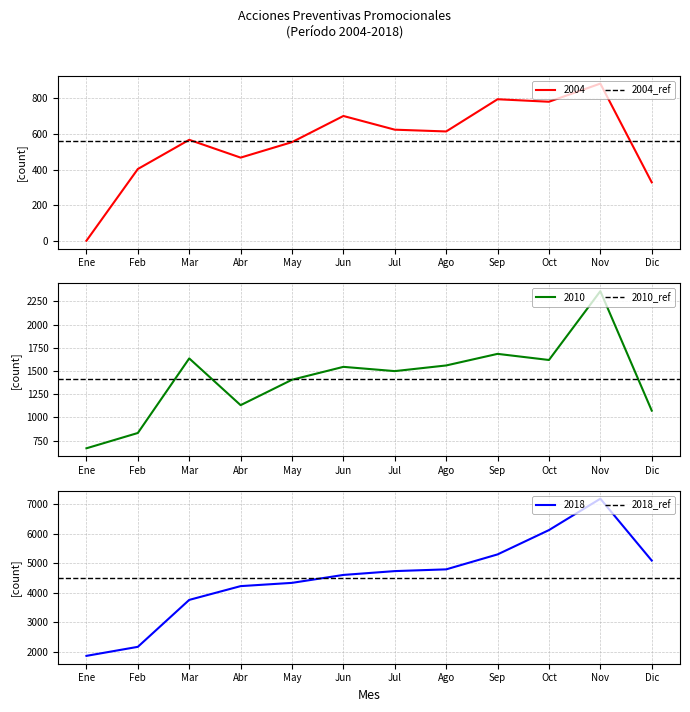

True or false: 2010_ref has a value of 334.1 at Ene.

False